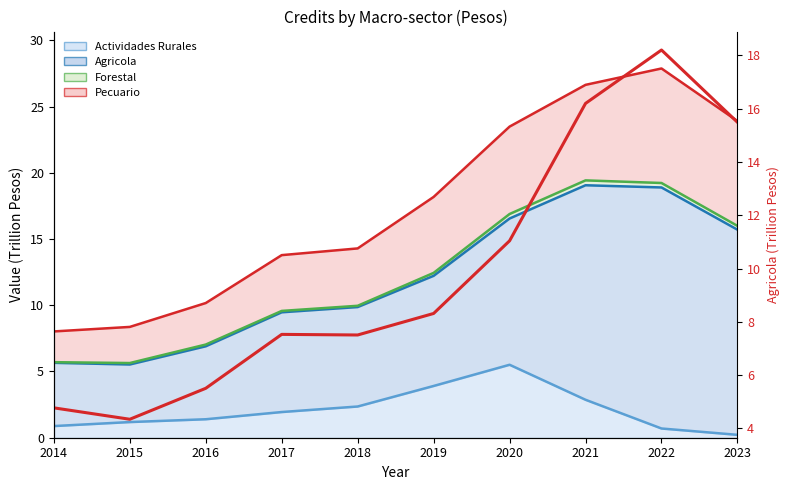

At which category does the chart reach its peak across all series?

2022